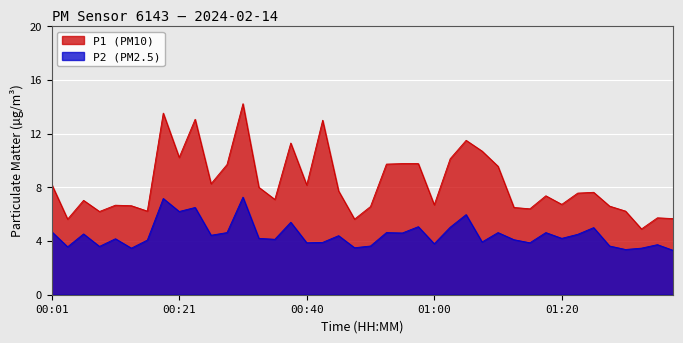

What is the label of the 38th point from the left?

01:32